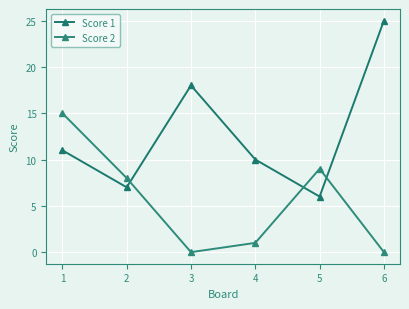

How many values in the Score 2 series are below 8?

3